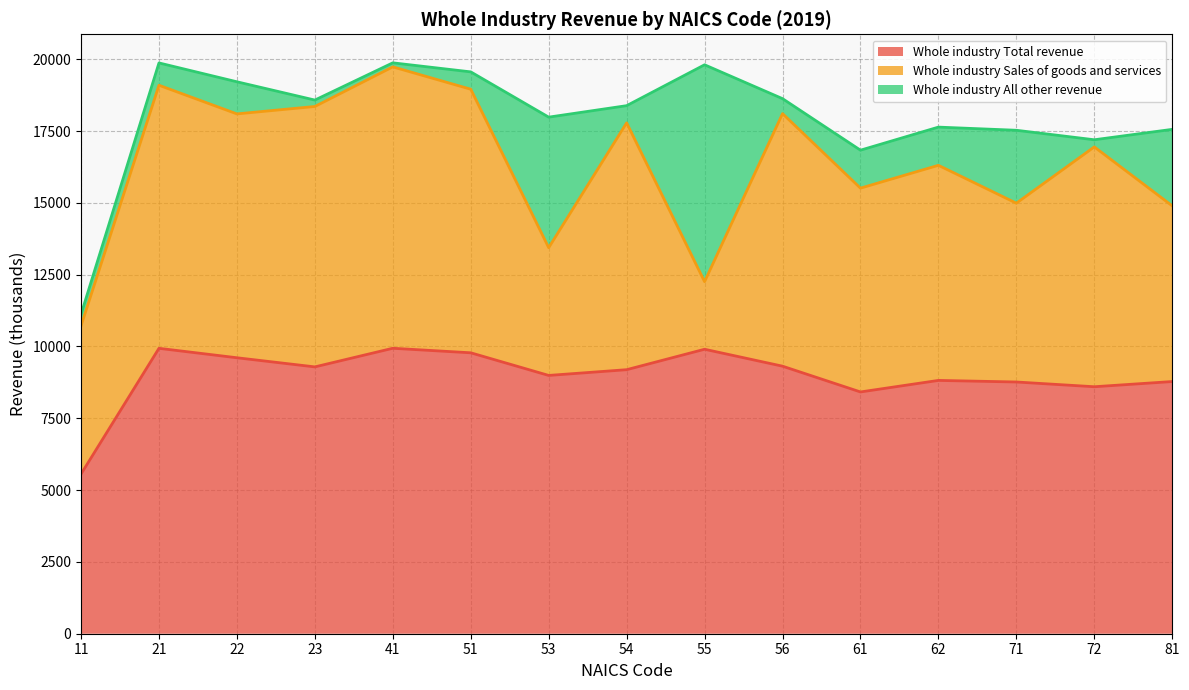

At which category does Whole industry All other revenue reach its first local valley?

41